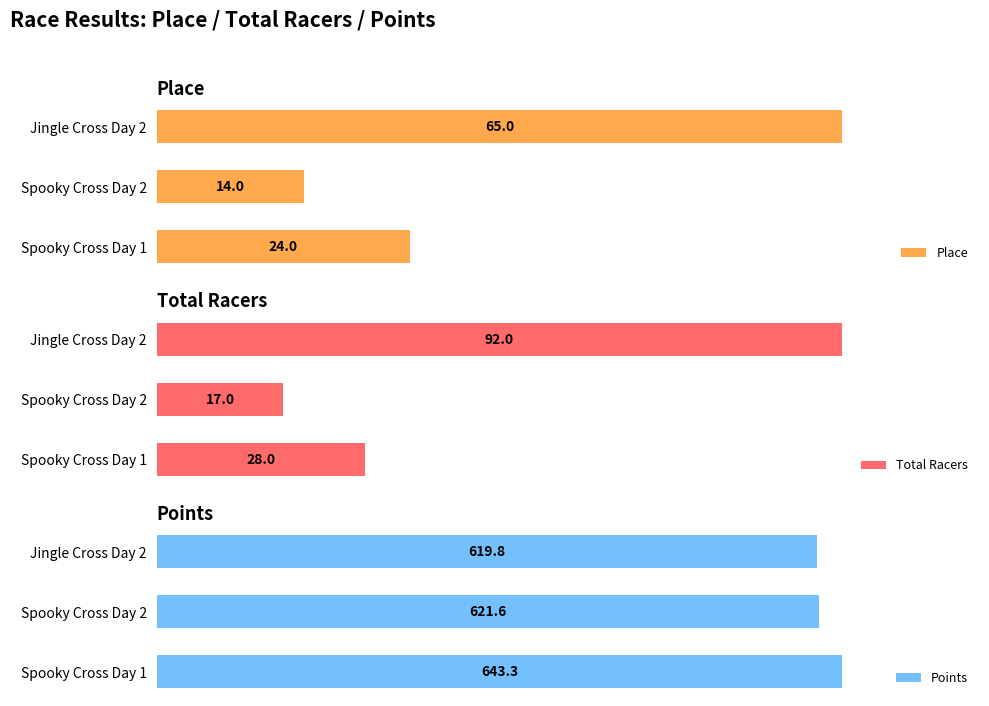

Which has a higher value, Jingle Cross Day 2 or Spooky Cross Day 2?

Jingle Cross Day 2